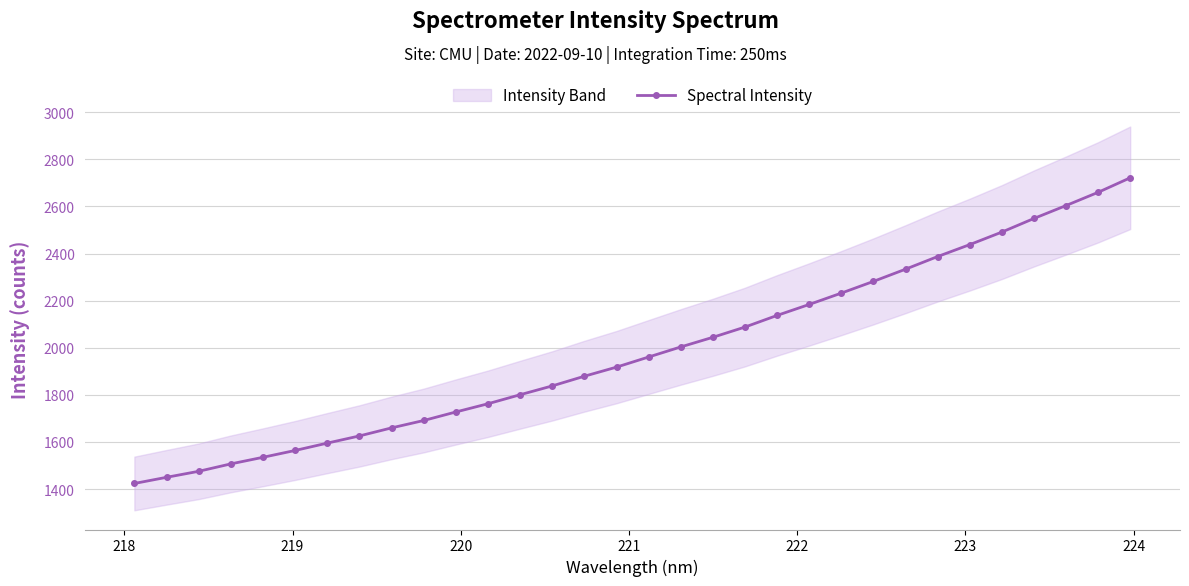

What is the value of the Spectral Intensity point at the 25th from the left?

2333.5